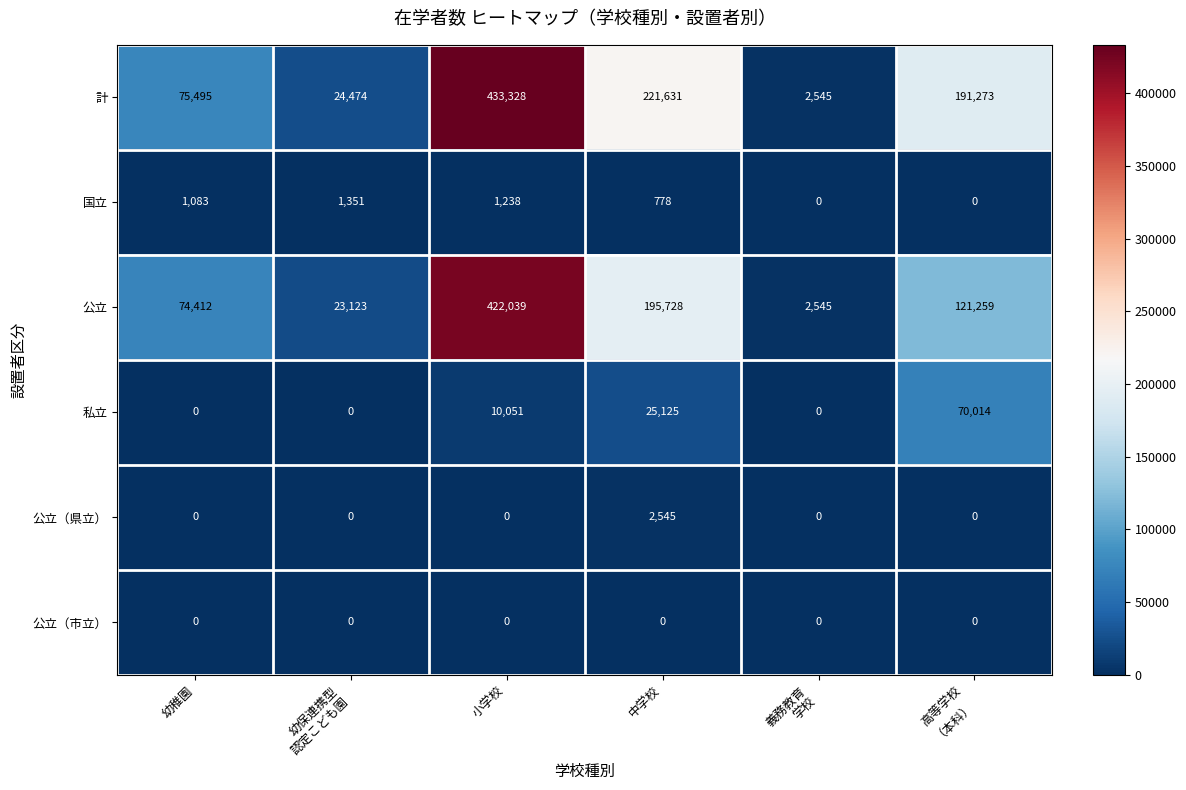

How many categories are shown in the chart?

6